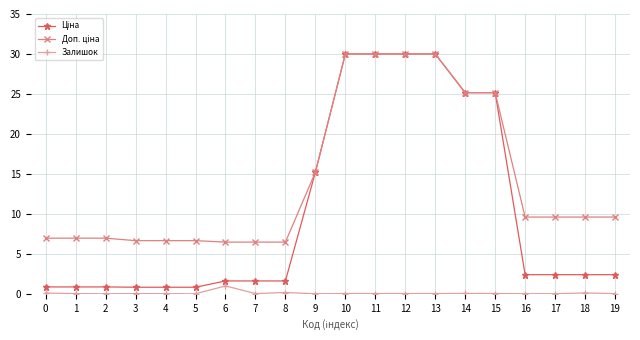

What is the maximum value shown in the chart?

30.0